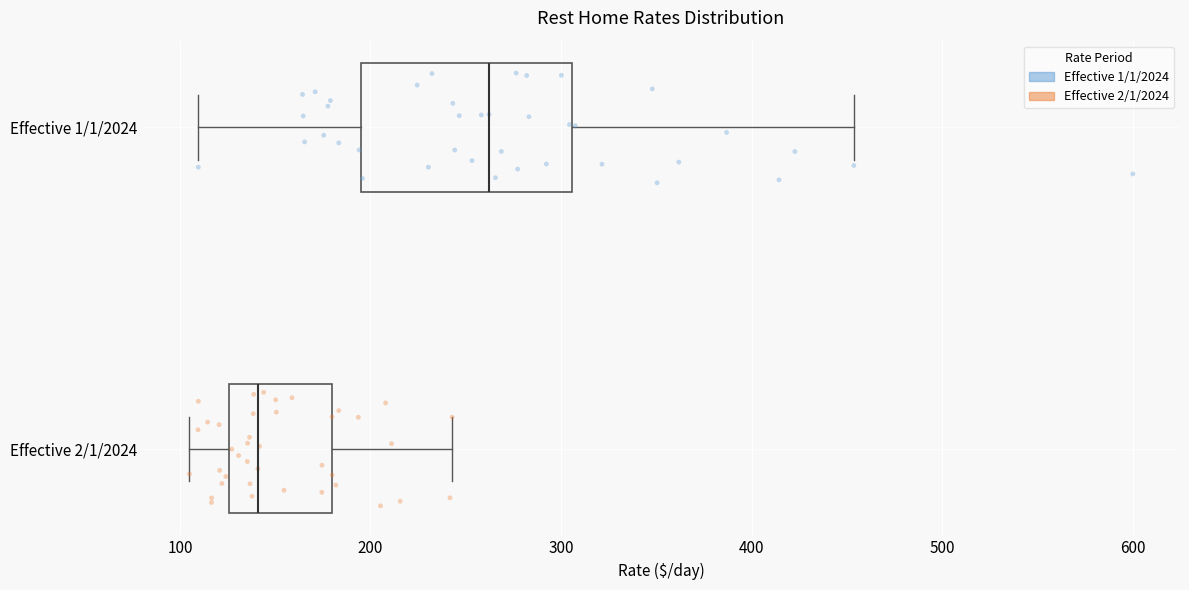

Reading bottom to top, transcribe this box plot: for each box, give where its median line is, the range the box spans, and where its two whiskers end, as read against the x-axis. The values are not printed on the chart, so give them approximately, as read against the axis.

Effective 2/1/2024: median 140, box 130 to 180, whiskers 110 to 240
Effective 1/1/2024: median 260, box 190 to 310, whiskers 110 to 450